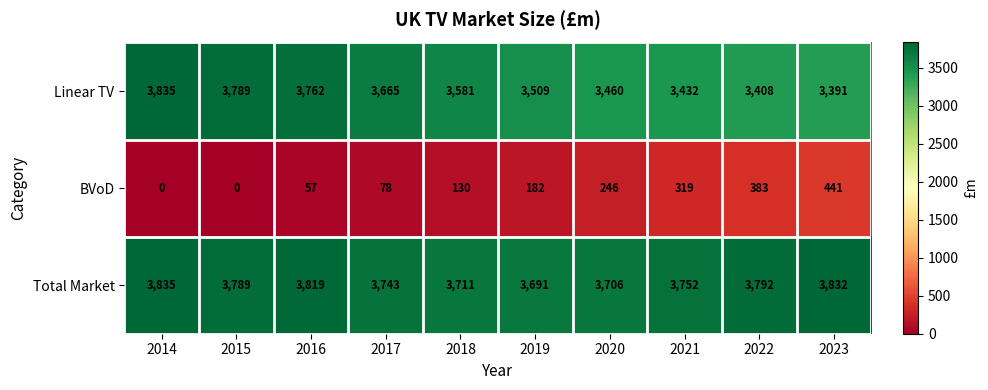

Reading right to left, list all the values displayed in this chart.

Linear TV: 3391	3408	3432	3460	3509	3581	3665	3762	3789	3835
BVoD: 441	383	319	246	182	130	78	57	0	0
Total Market: 3832	3792	3752	3706	3691	3711	3743	3819	3789	3835